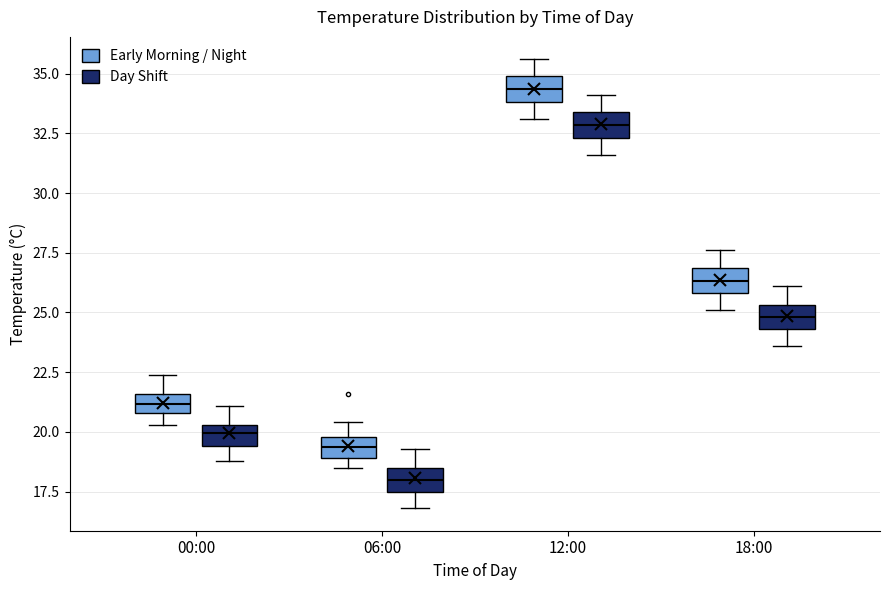

Which box has the lowest median line?

06:00 (Day Shift)